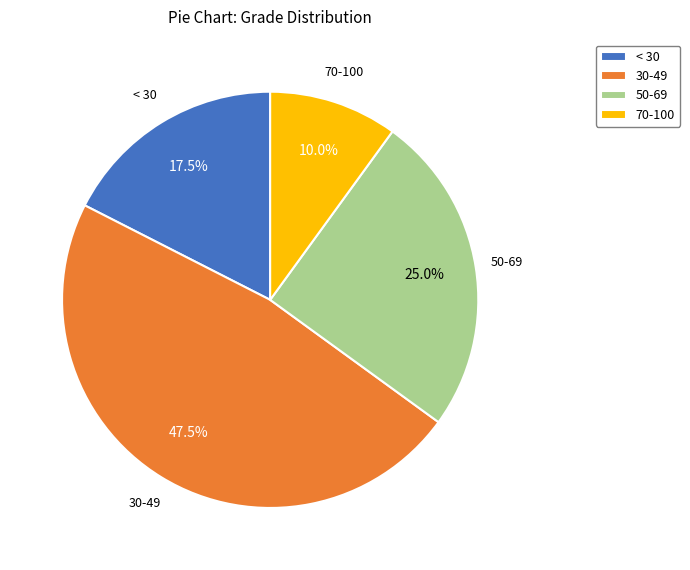

Is there a majority slice in this chart?

No